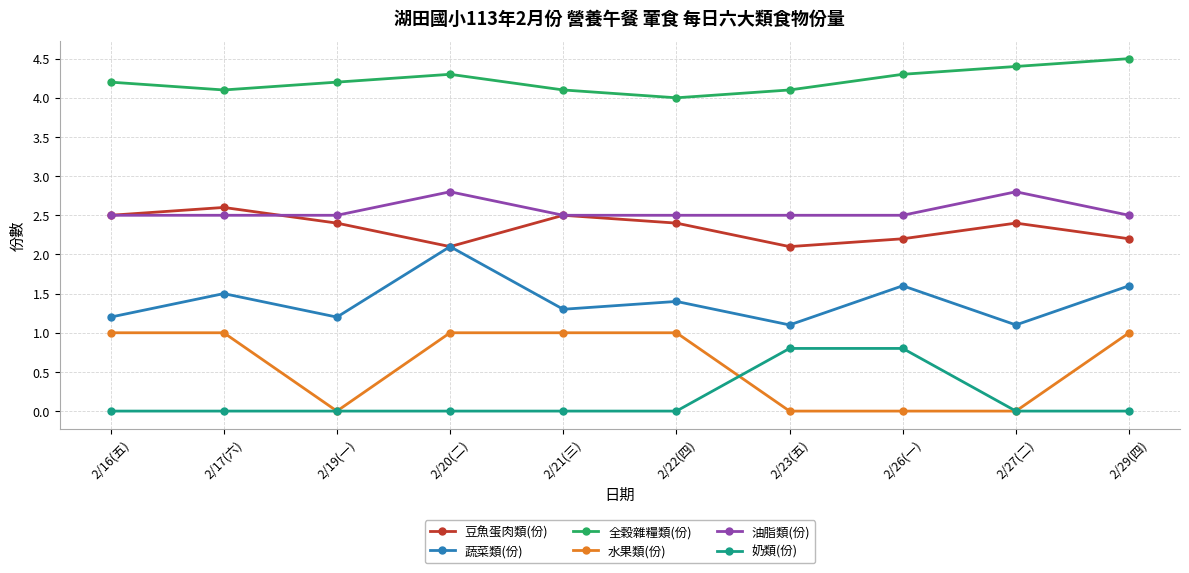

What is the spread (max minus min) of values at 2/22(四)?

4.0